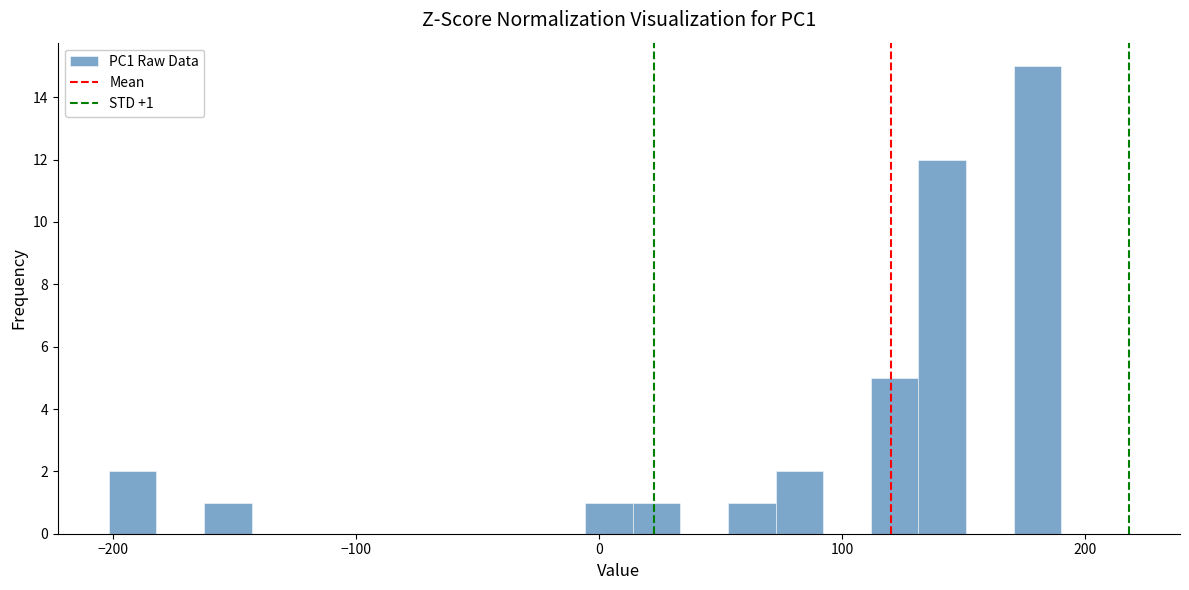

Read against the x-axis, roughly where is the centre of the tallest bar?

180